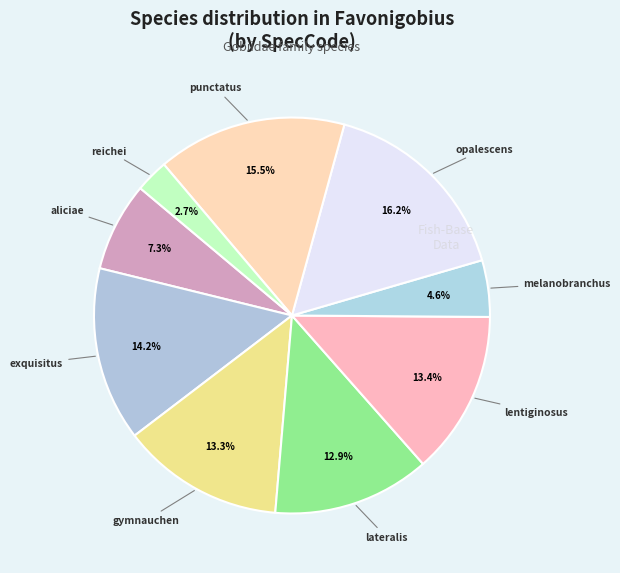

To the nearest percent, what is the average slice percentage?

11%